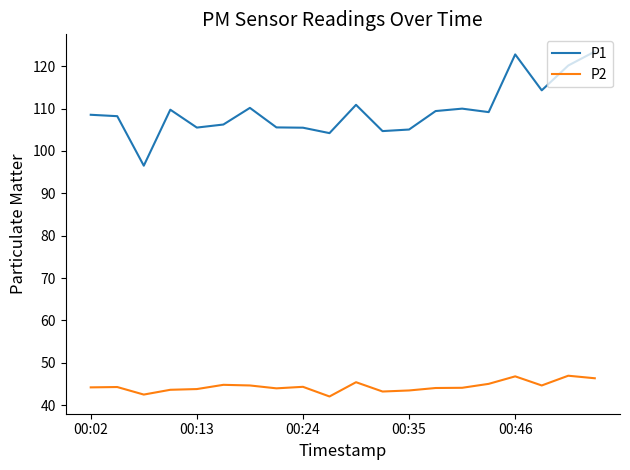

List the series in order of their peak value, lowest first.

P2, P1